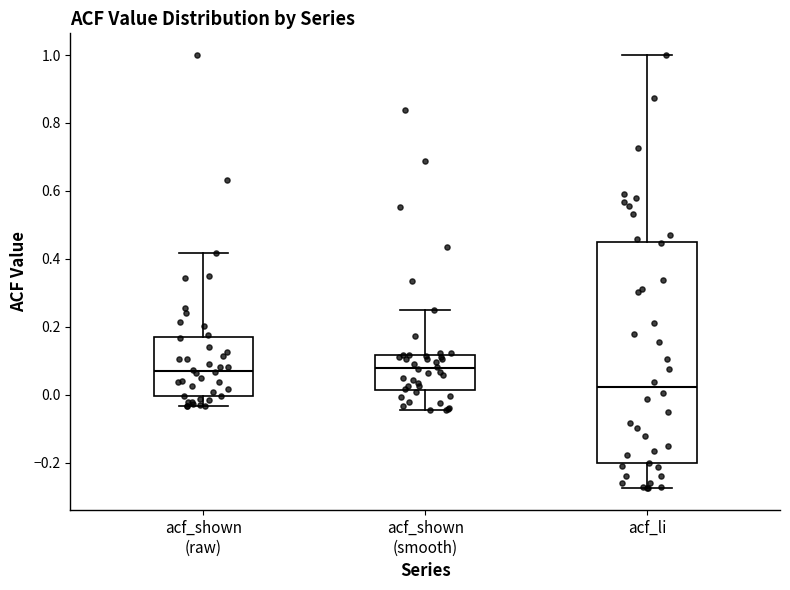

Reading left to right, read every box against the y-axis: the position of its median line, the range the box covers, and the ends of its whiskers. The values are not printed on the chart, so give them approximately, as read against the axis.

acf_shown (raw): median 0.08, box 0.00 to 0.18, whiskers -0.04 to 0.42
acf_shown (smooth): median 0.08, box 0.02 to 0.12, whiskers -0.04 to 0.24
acf_li: median 0.02, box -0.20 to 0.46, whiskers -0.28 to 1.00